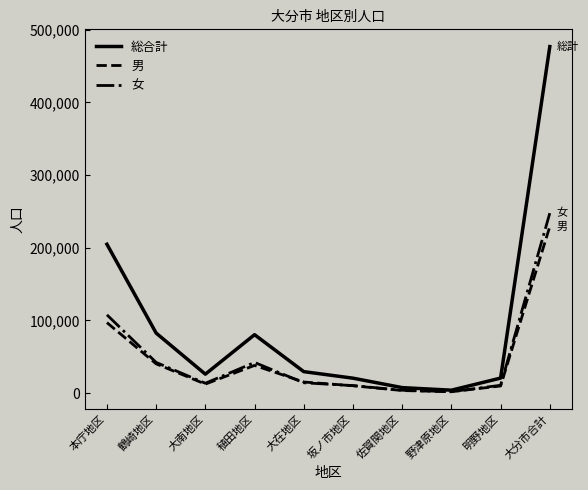

What is the sum of all 総合計 values?

953576